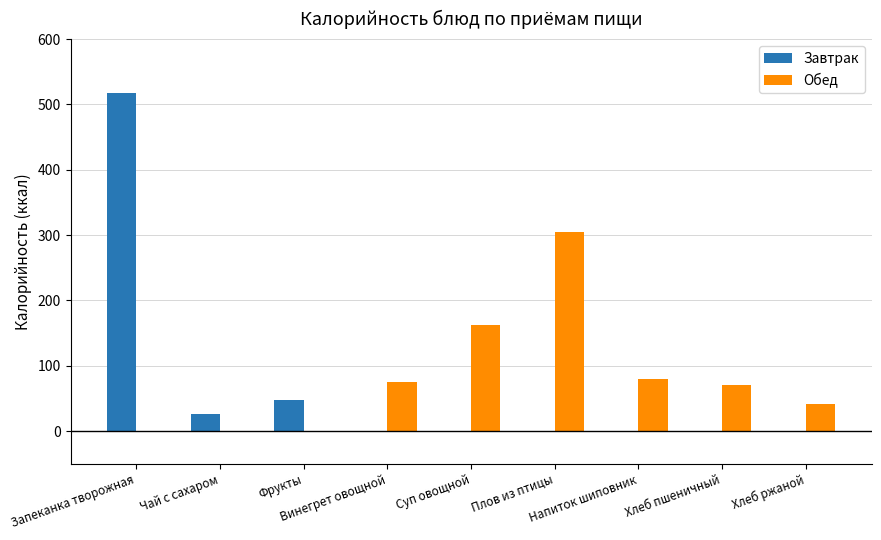

Where is Завтрак nearest to the value 258?

Фрукты